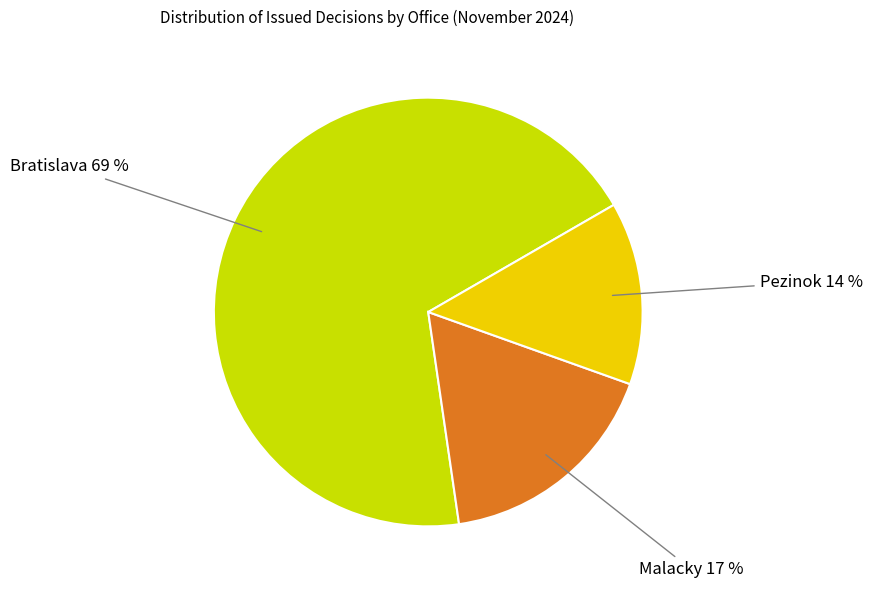

Does any single category account for the majority?

Yes